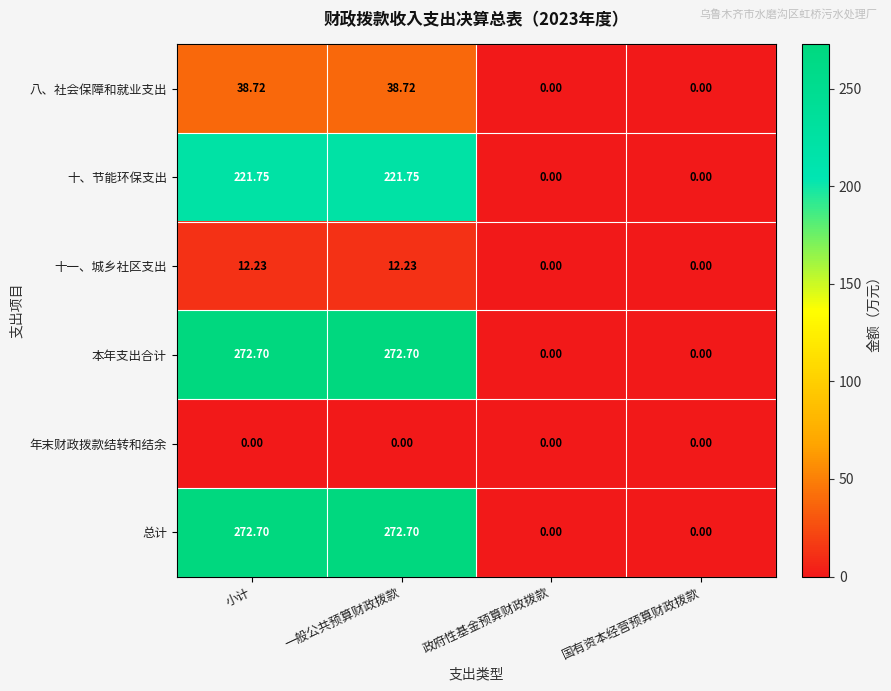

How many categories are shown in the chart?

4